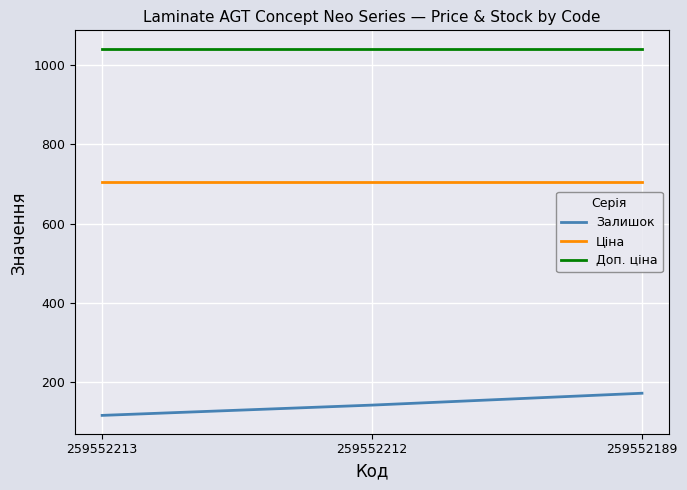

The Доп. ціна series shows 1042.0 at 259552212. True or false?

True